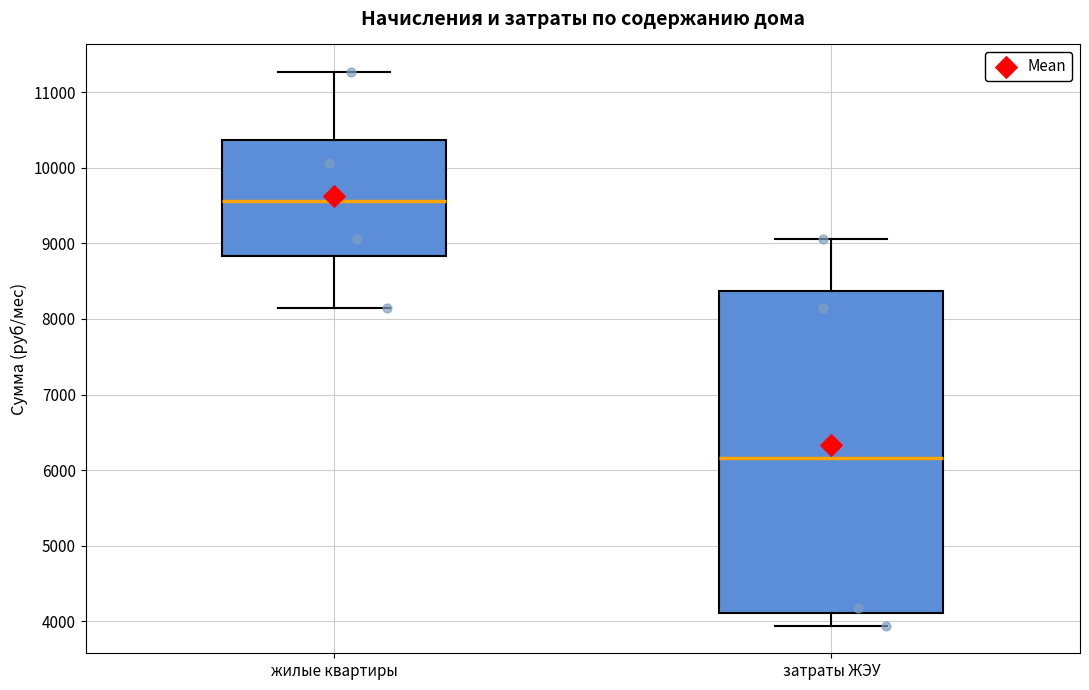

Reading left to right, transcribe this box plot: for each box, give where its median line is, the range the box spans, and where its two whiskers end, as read against the y-axis. The values are not printed on the chart, so give them approximately, as read against the axis.

жилые квартиры: median 9600, box 8800 to 10400, whiskers 8100 to 11300
затраты ЖЭУ: median 6200, box 4100 to 8400, whiskers 3900 to 9100